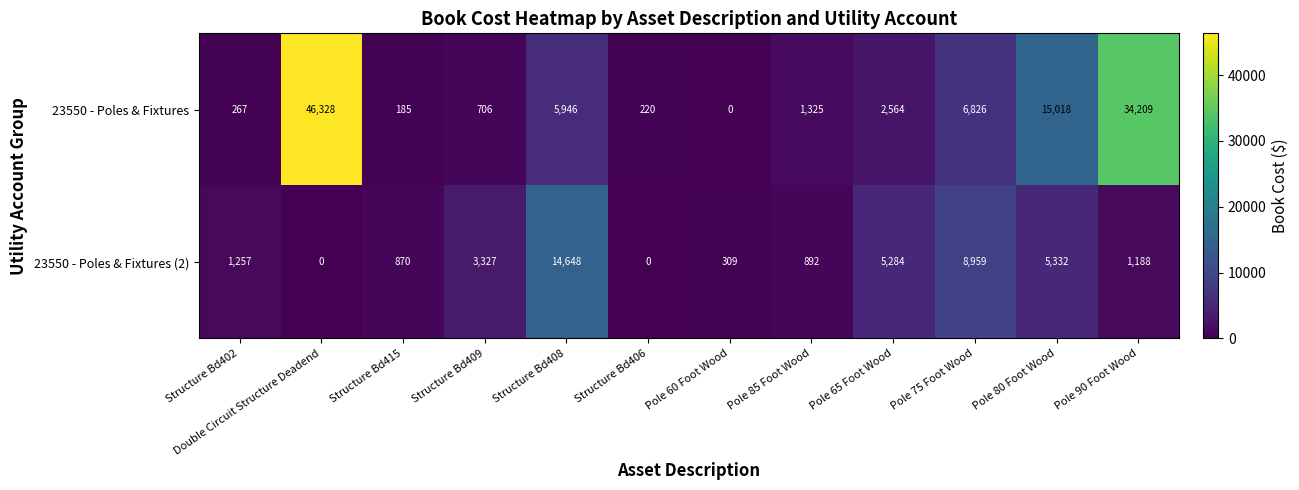

What is the sum of all 23550 - Poles & Fixtures (2) values?

42066